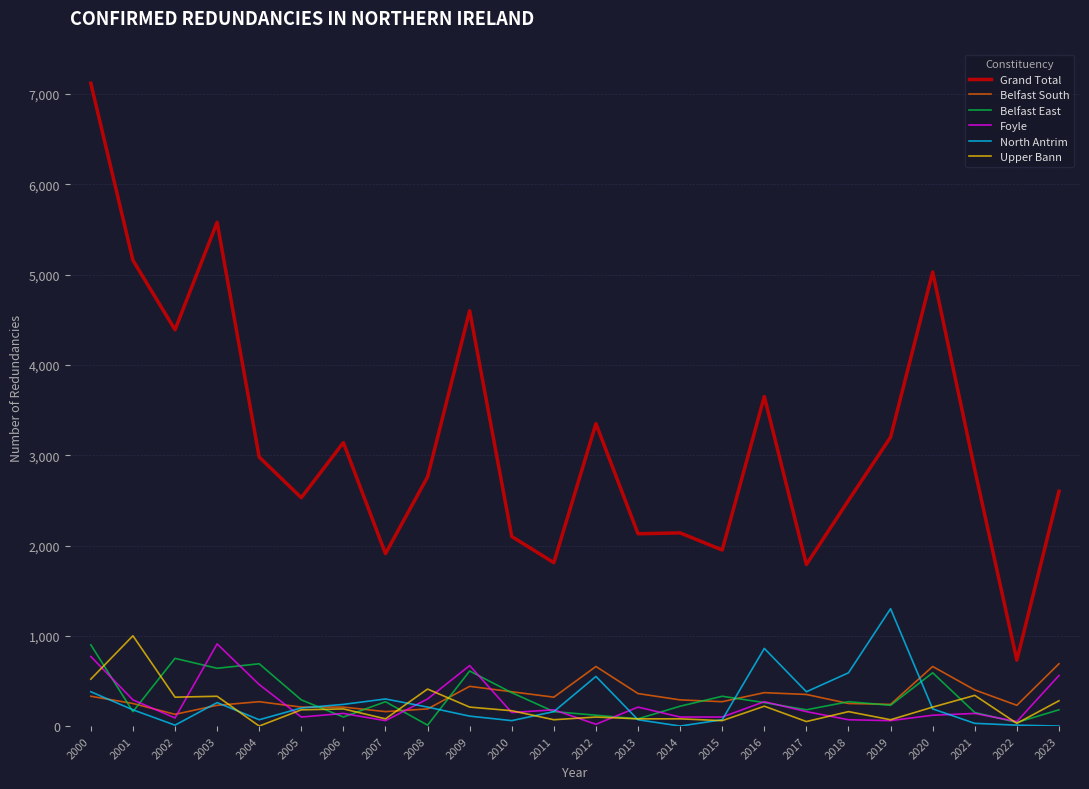

Which series has the largest range (max minus min)?

Grand Total